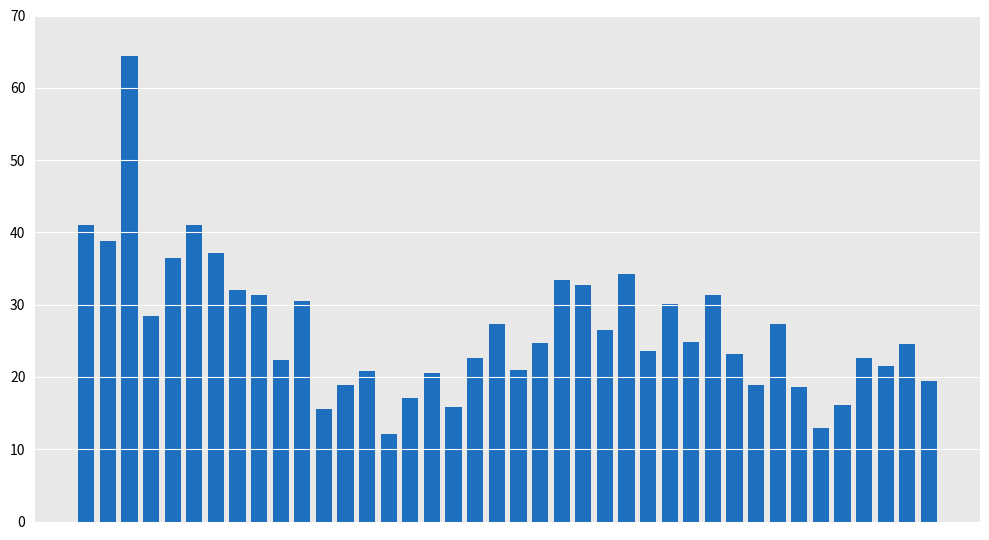

What is the minimum value shown in the chart?

12.2